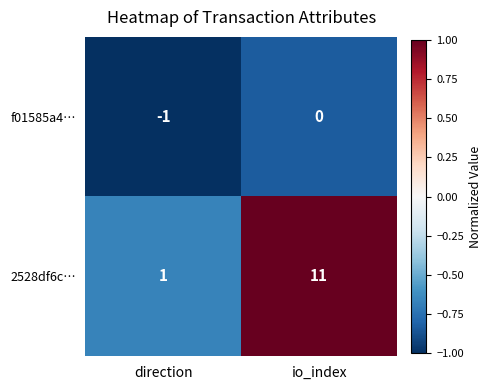

Where is f01585a4… nearest to the value 0?

io_index